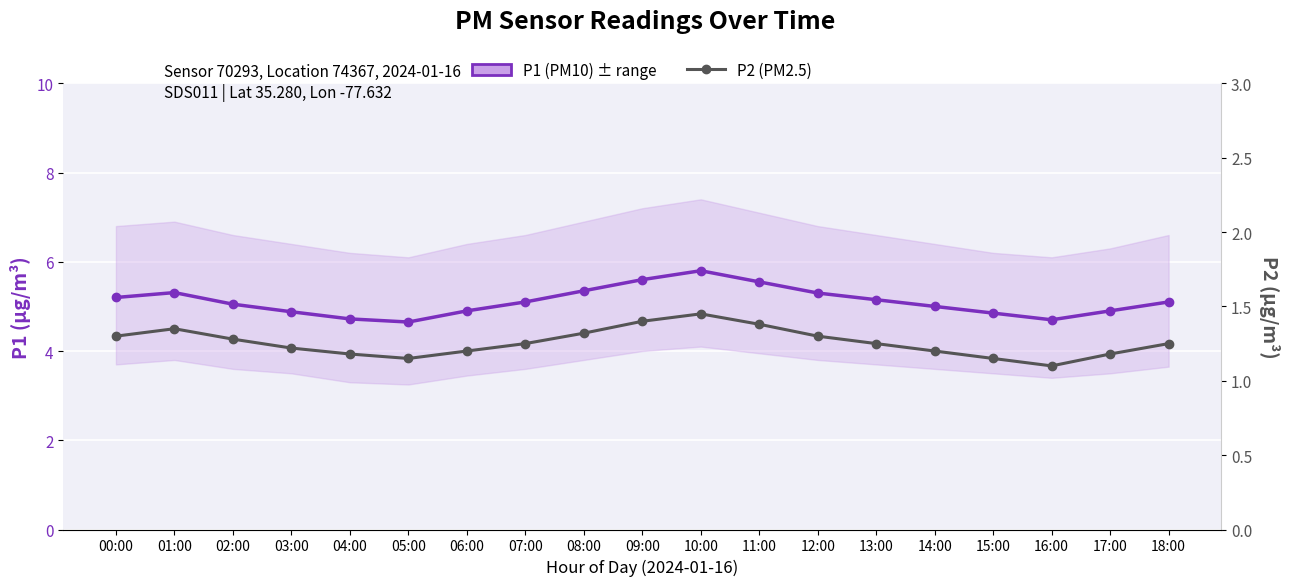

Rank the categories by P1 (PM10) value from highest to lowest.

10:00, 09:00, 11:00, 08:00, 01:00, 12:00, 00:00, 13:00, 07:00, 18:00, 02:00, 14:00, 06:00, 17:00, 03:00, 15:00, 04:00, 16:00, 05:00